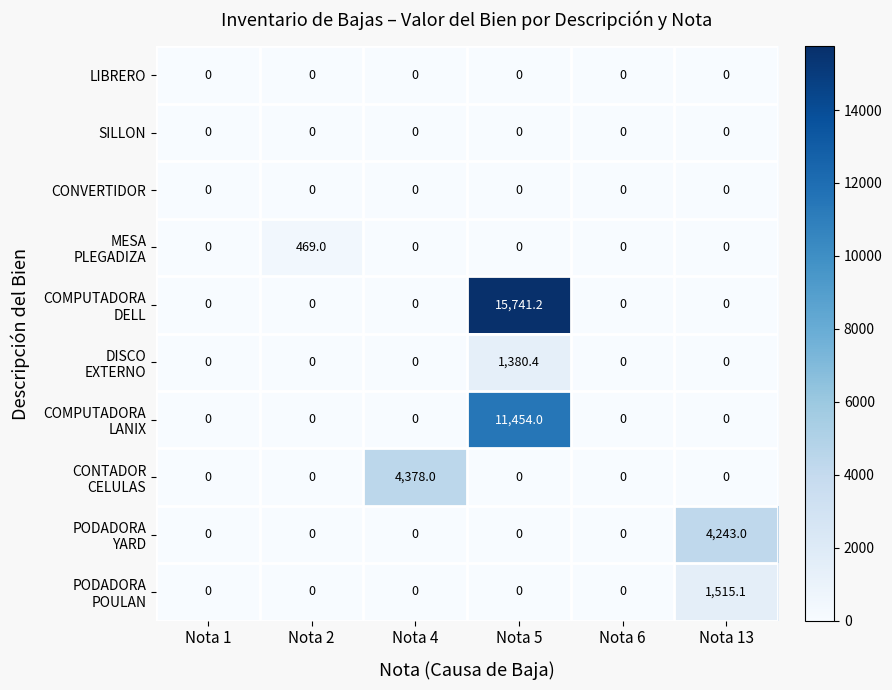

At which category is the sum across all series the highest?

Nota 5